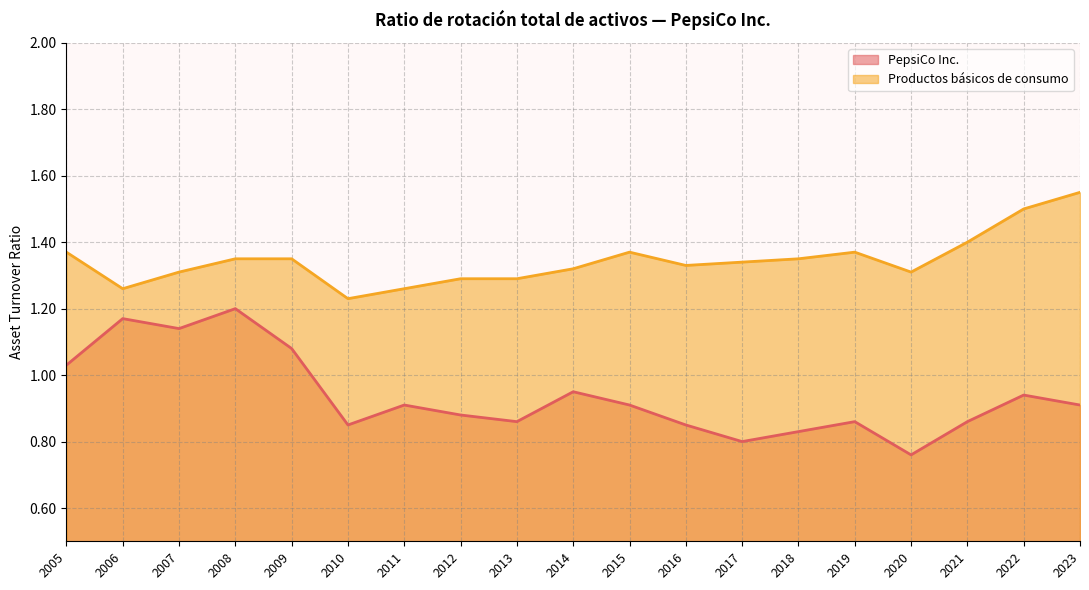

At which category does PepsiCo Inc. reach its first local peak?

2006